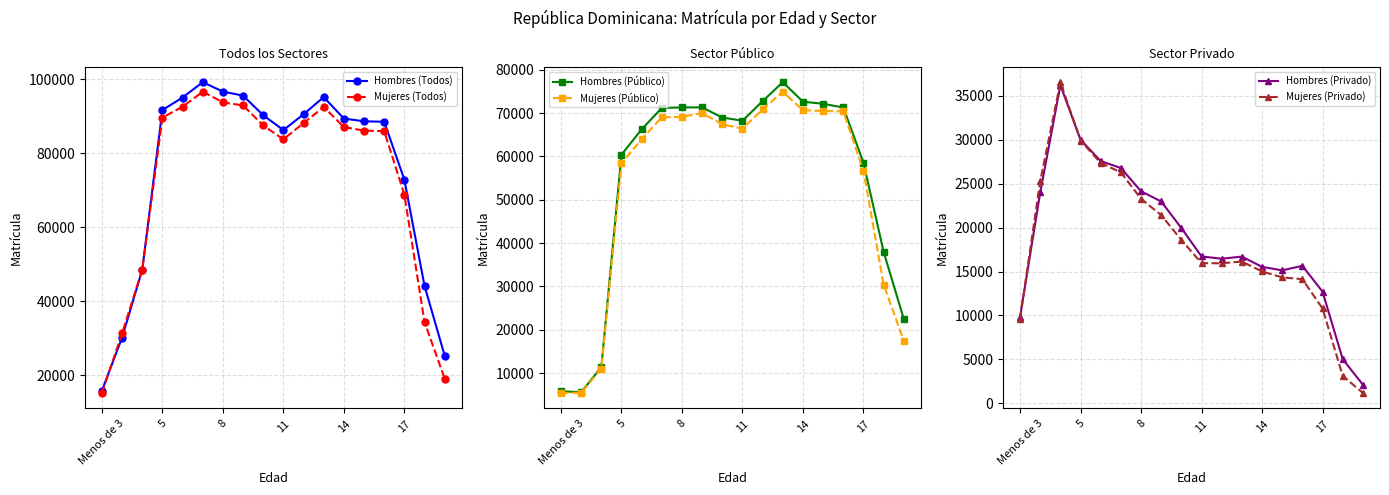

What is the difference between the highest and lowest values at 17?

72968